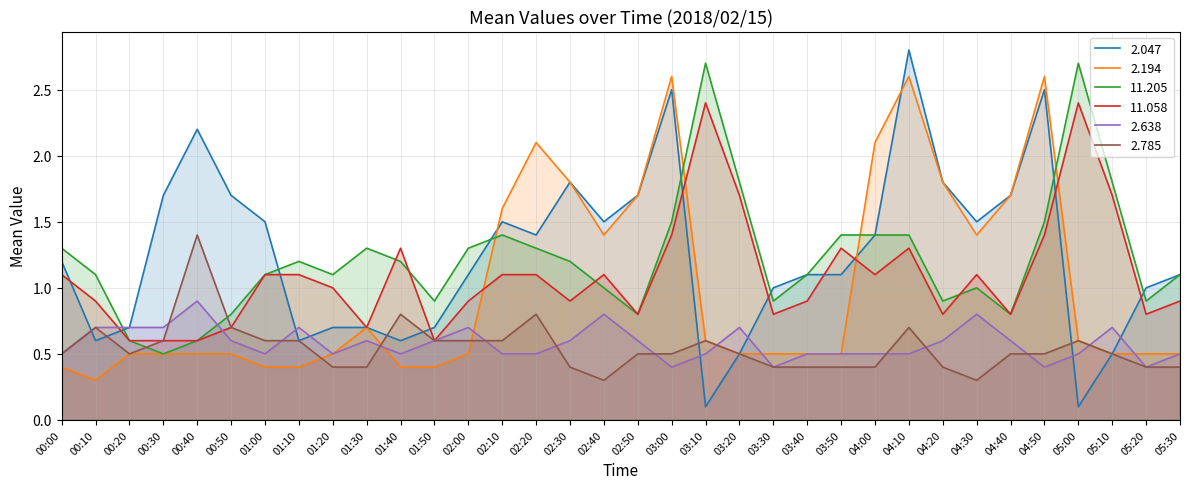

How many interior local peaks does the 11.205 series have?

6